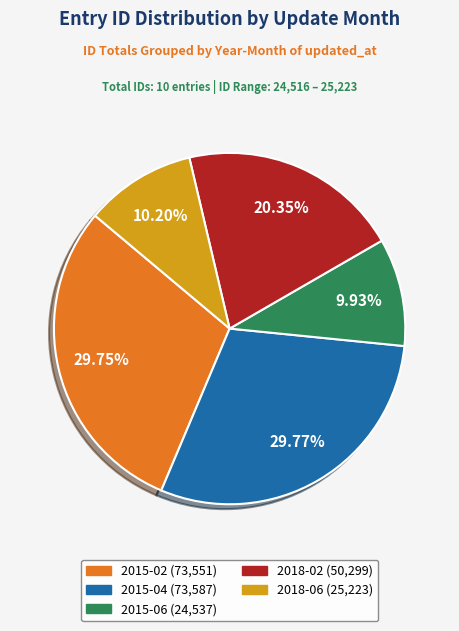

Does any single category account for the majority?

No